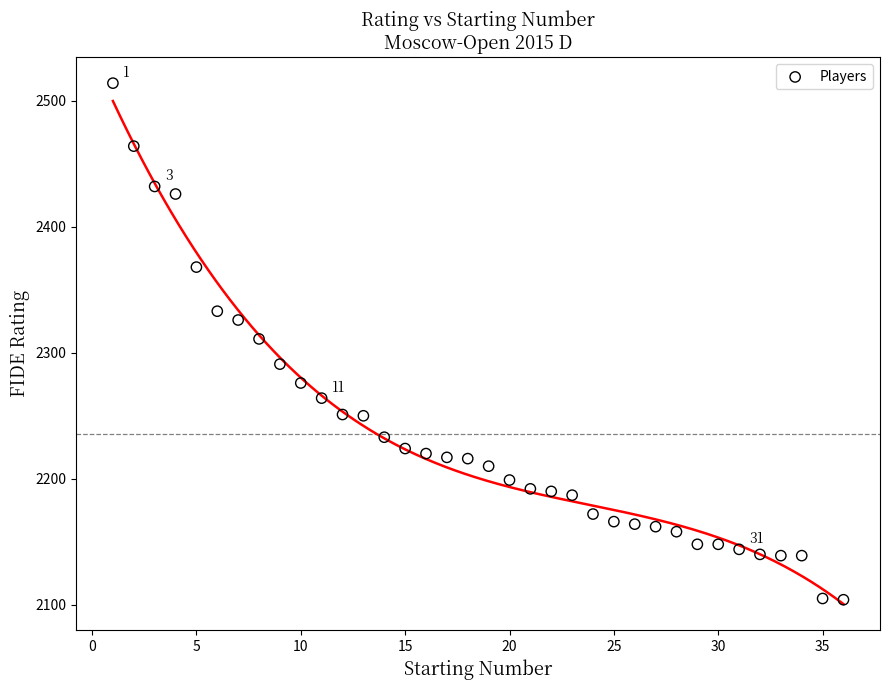

What is the range of X values (max minus min)?

35